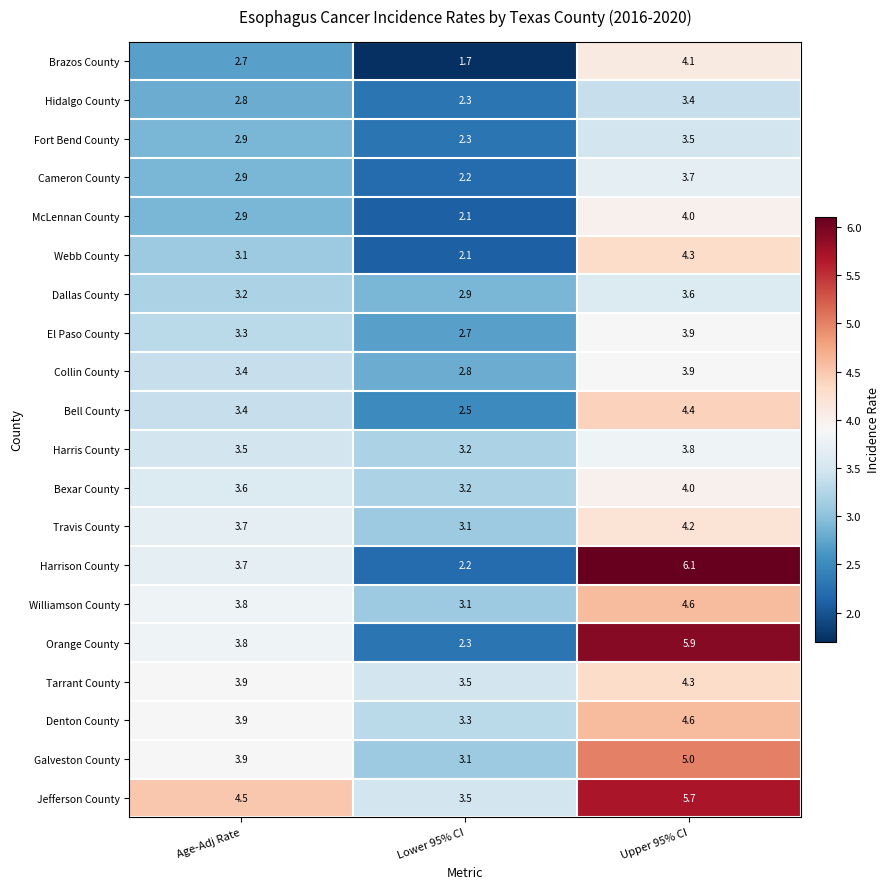

Rank the categories by Williamson County value from lowest to highest.

Lower 95% CI, Age-Adj Rate, Upper 95% CI